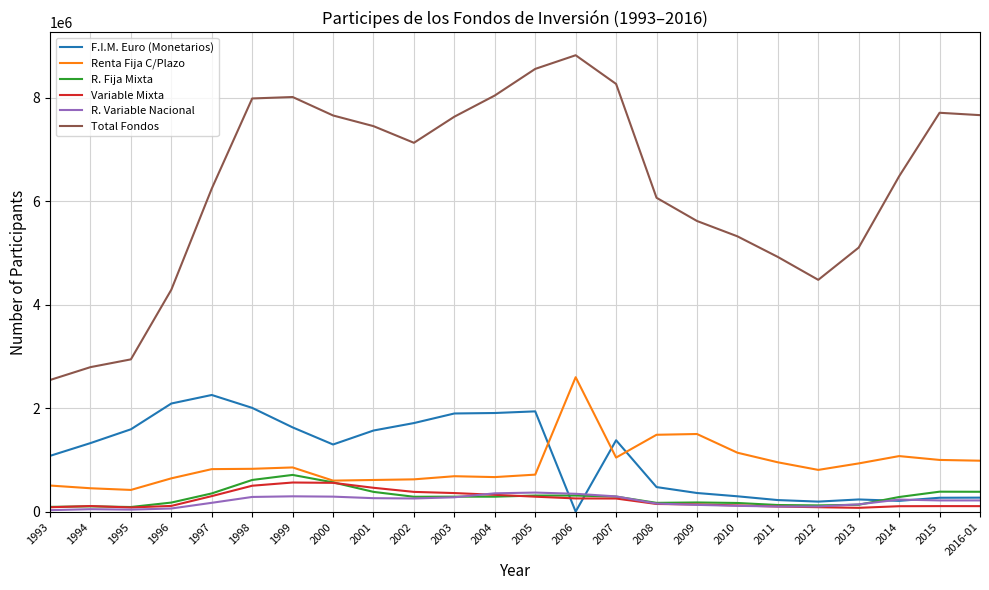

Between 2001 and 2002, which series saw the biggest shift?

Total Fondos